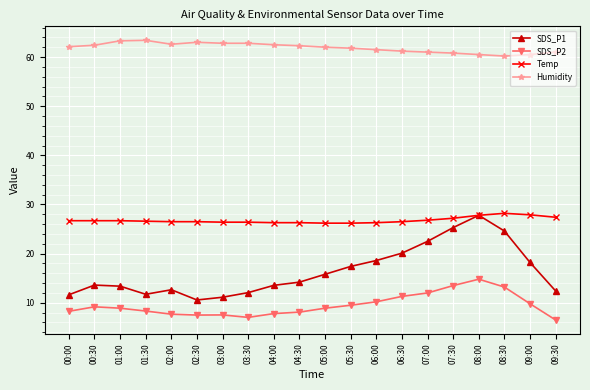

True or false: Temp has more than 0 points higher than both neighbors.

True